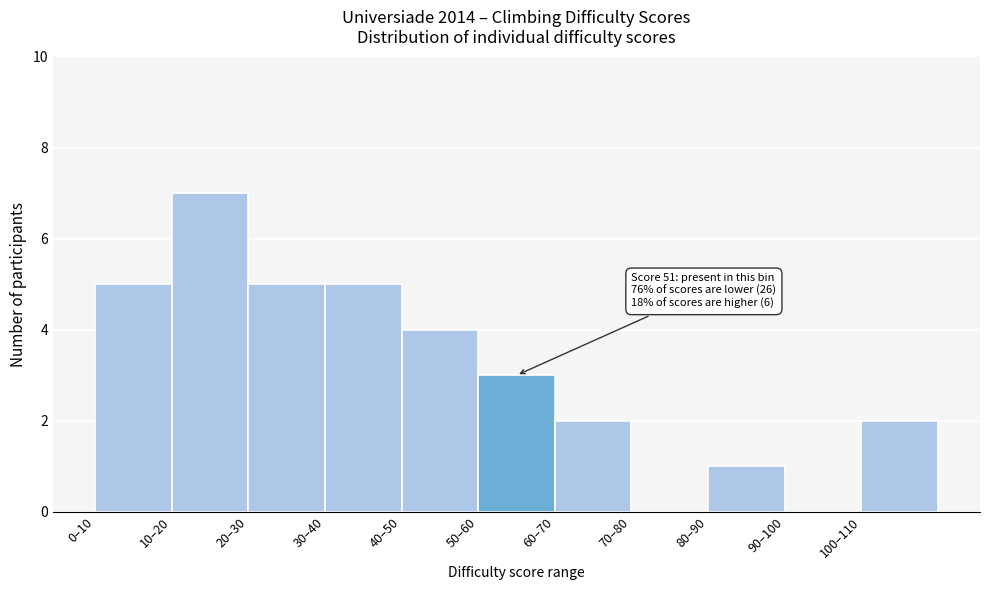

Reading left to right, extract all data points from this chart.

0–10=5	10–20=7	20–30=5	30–40=5	40–50=4	50–60=3	60–70=2	70–80=0	80–90=1	90–100=0	100–110=2